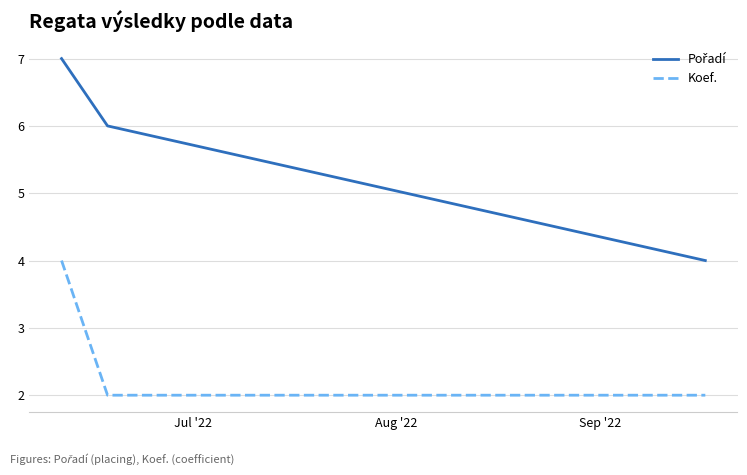

What is the sum of all Koef. values?

8